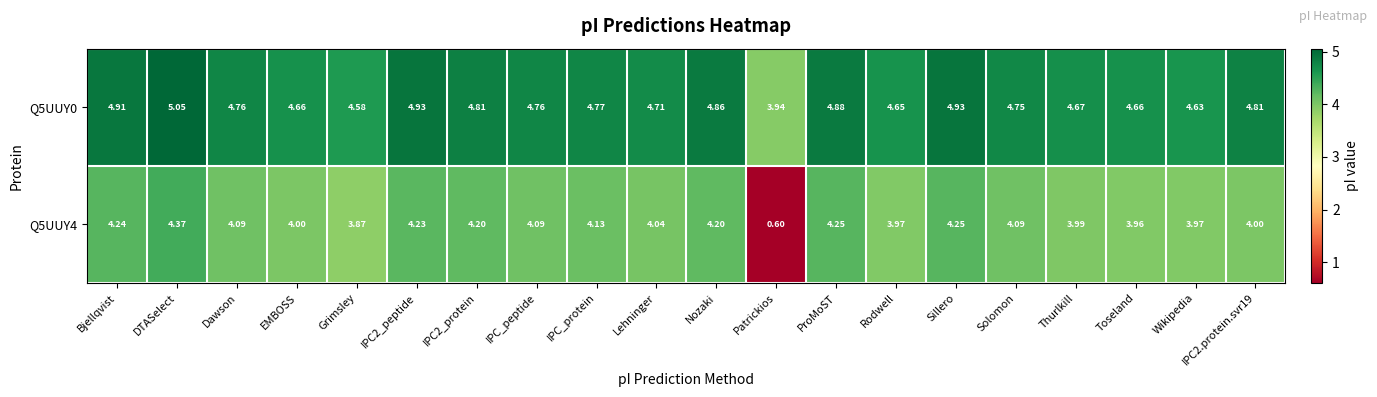

Where is Q5UUY4 nearest to the value 2?

Patrickios